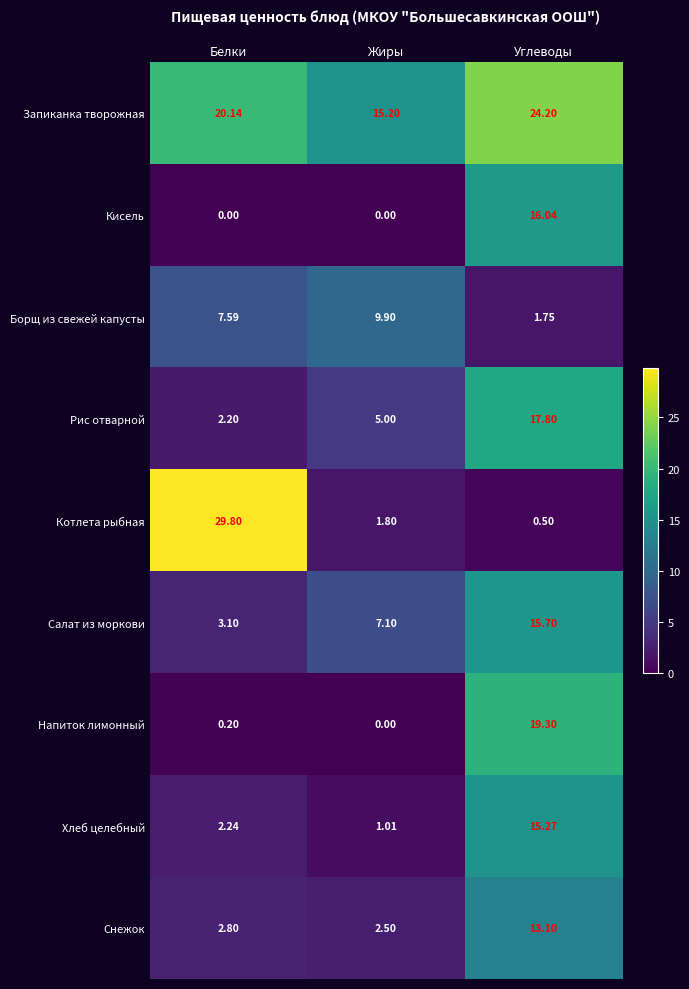

Where does the Борщ из свежей капусты series first go above 7?

Белки